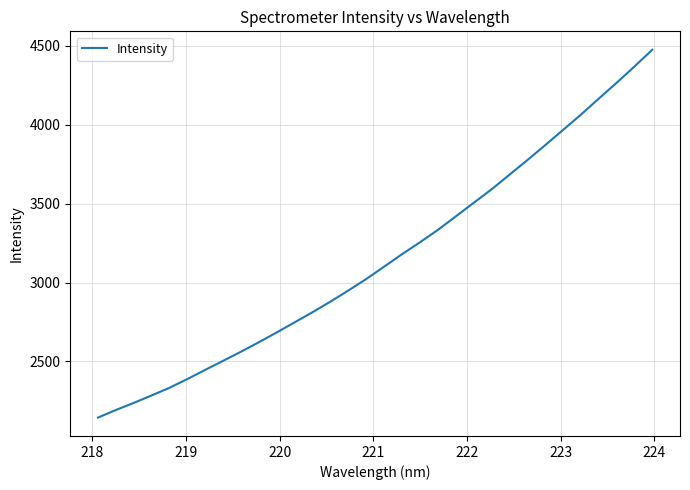

What is the minimum value shown in the chart?

2143.9